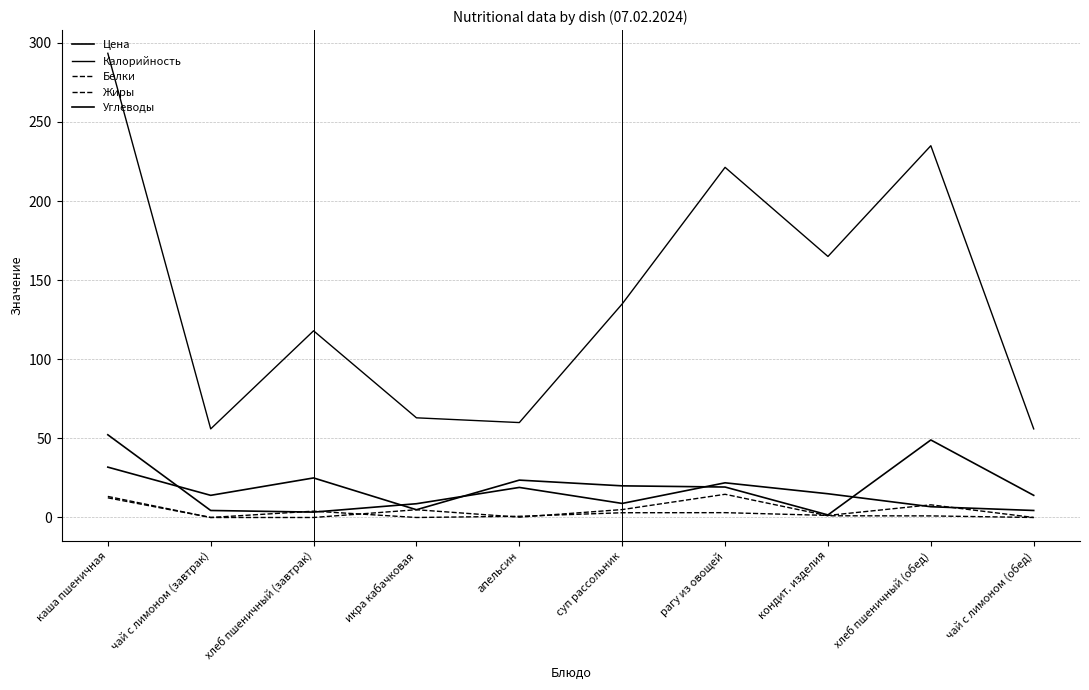

How many lines are shown in the chart?

5